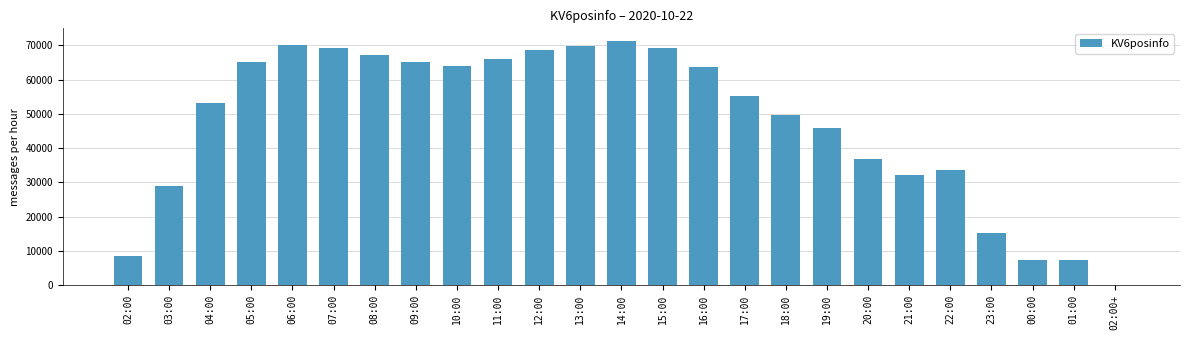

What is the sum of all values?

1183671